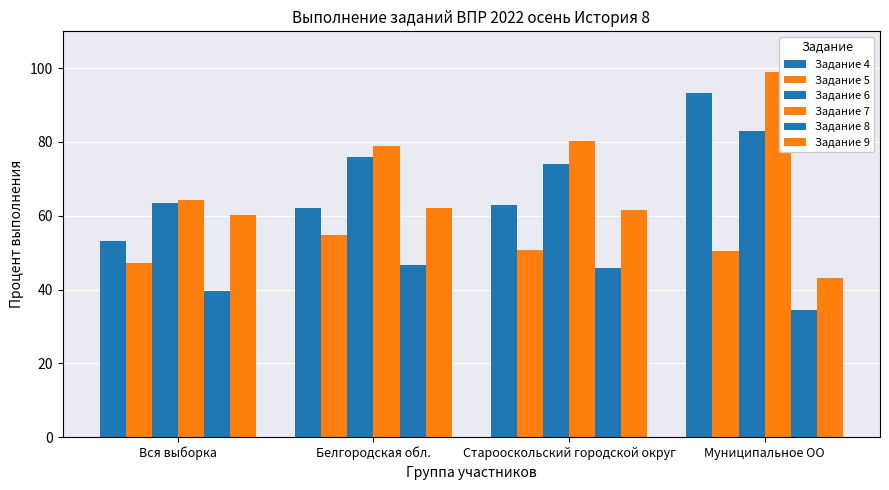

How many bars are there in each group?

6